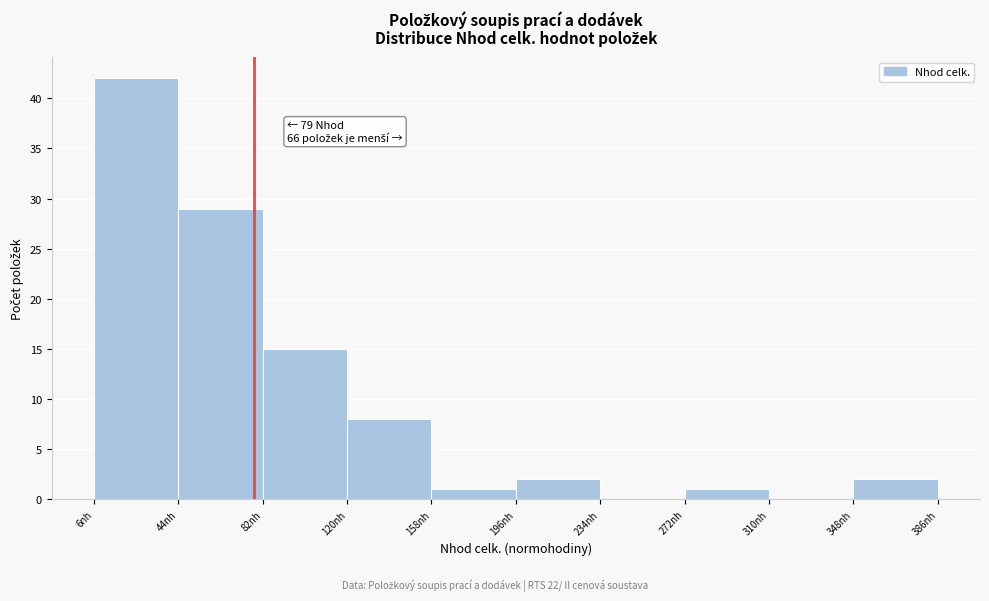

Over which range of the x-axis is the bar tallest?

5 to 45